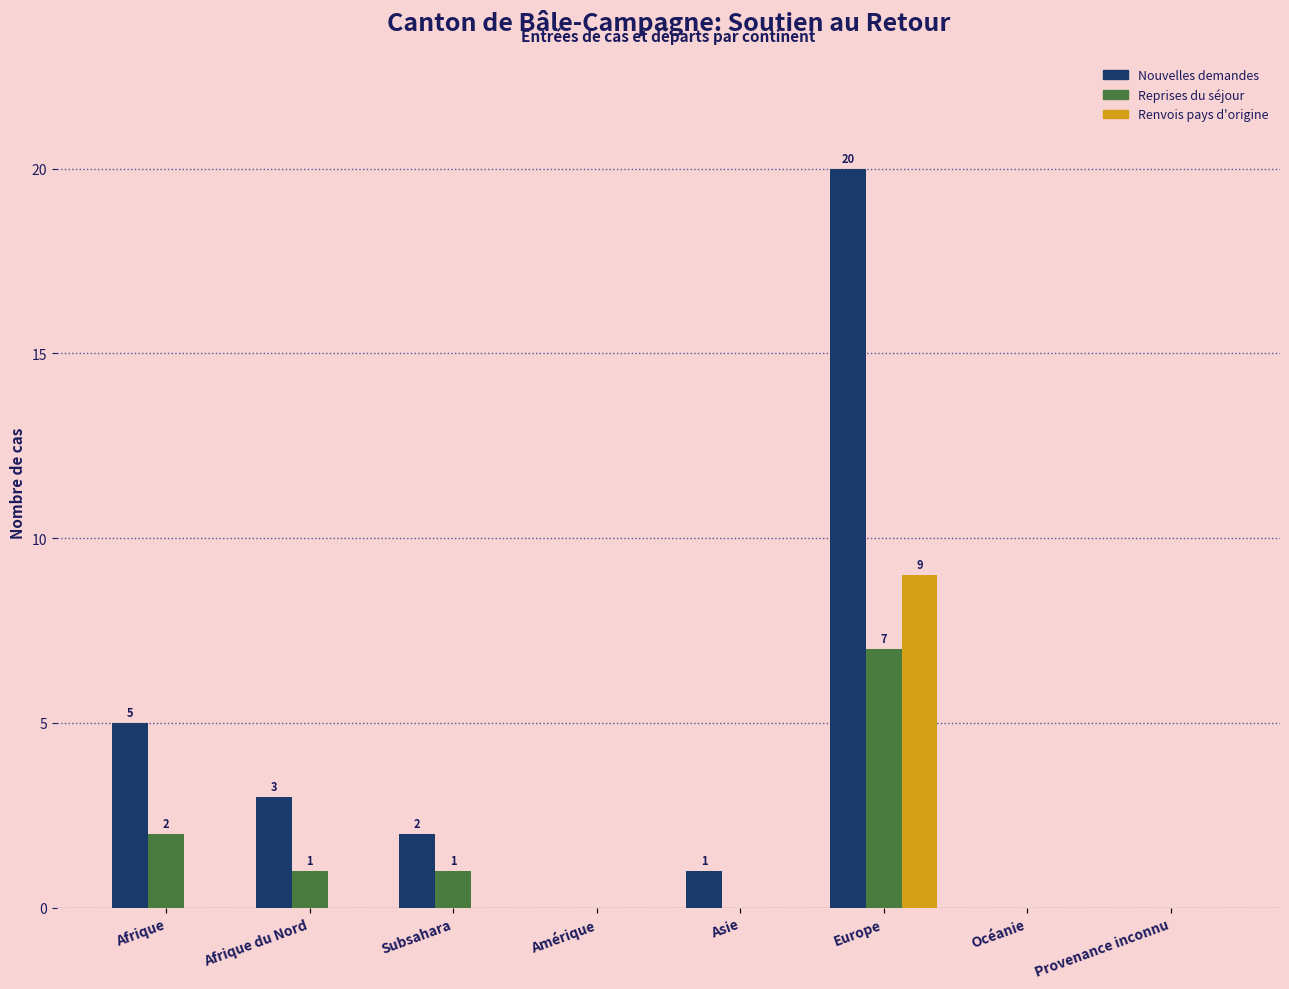

Reading right to left, what are all the values shown in this chart?

Nouvelles demandes: Provenance inconnu=0	Océanie=0	Europe=20	Asie=1	Amérique=0	Subsahara=2	Afrique du Nord=3	Afrique=5
Reprises du séjour: Provenance inconnu=0	Océanie=0	Europe=7	Asie=0	Amérique=0	Subsahara=1	Afrique du Nord=1	Afrique=2
Renvois pays d'origine: Provenance inconnu=0	Océanie=0	Europe=9	Asie=0	Amérique=0	Subsahara=0	Afrique du Nord=0	Afrique=0